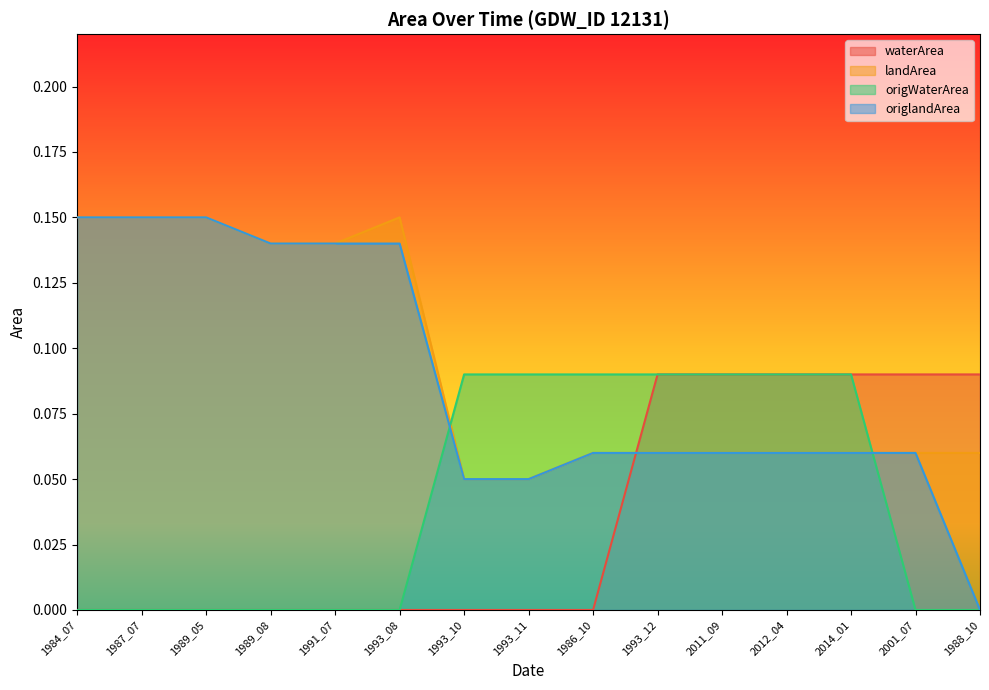

How many data points in origWaterArea are above 0?

7